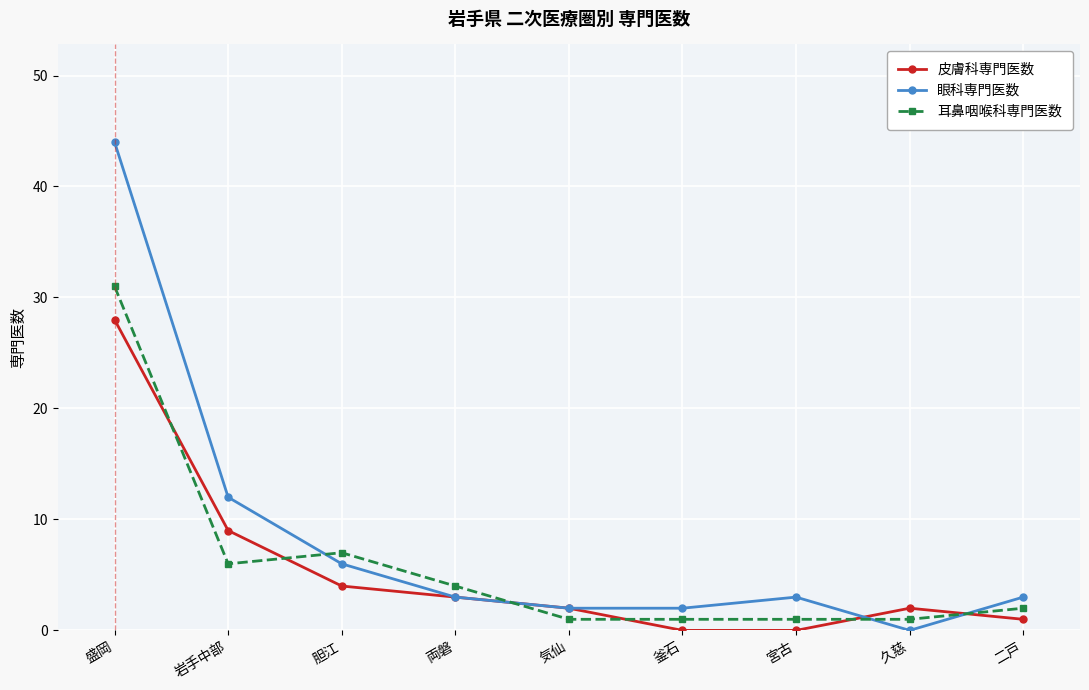

How many data points does each series have?

9